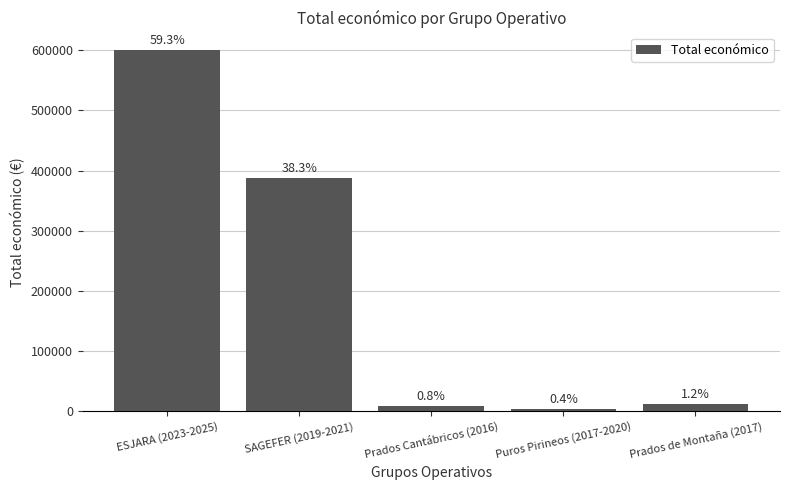

The value at Prados de Montaña (2017) is 11920. True or false?

True